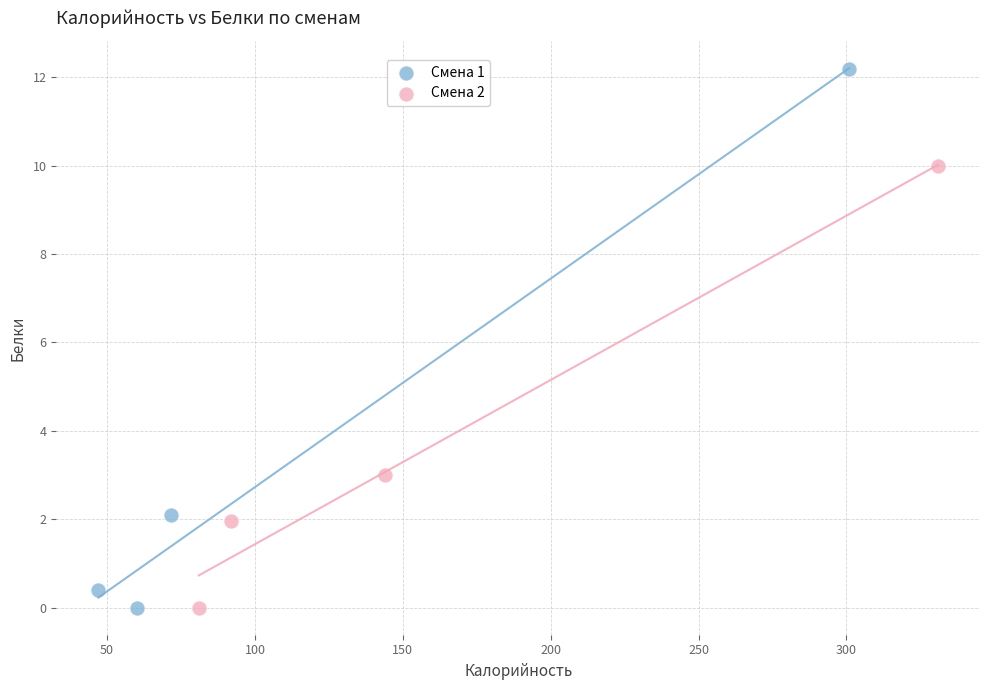

Which series has the largest Y range (max minus min)?

Смена 1